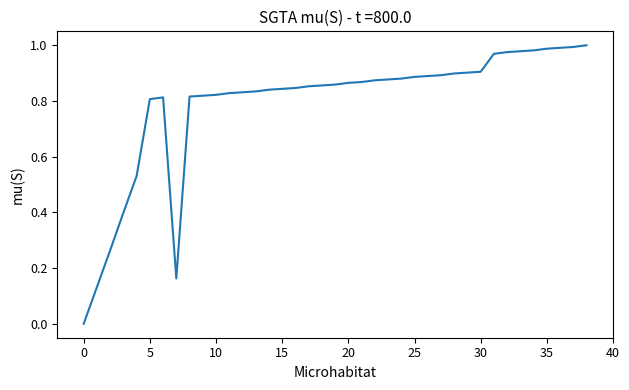

What is the average value?

0.8